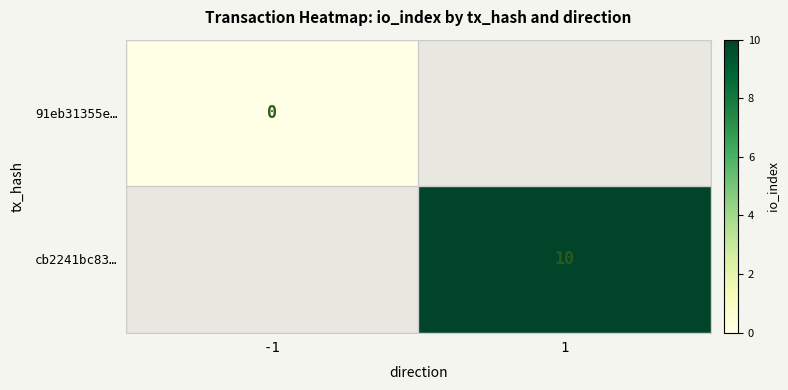

Is it true that cb2241bc83… equals 13.3 at 1?

False